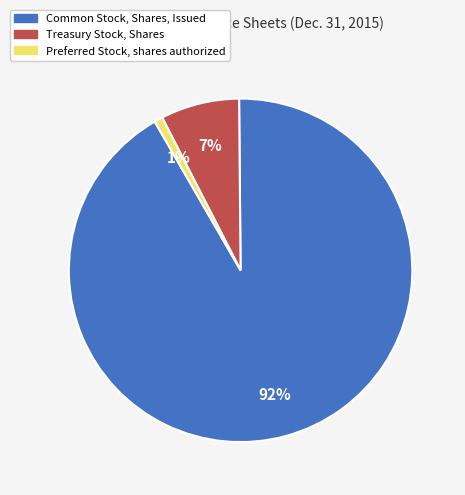

To the nearest percent, what is the combined percentage of Common Stock, Shares, Issued and Preferred Stock, shares authorized?

93%